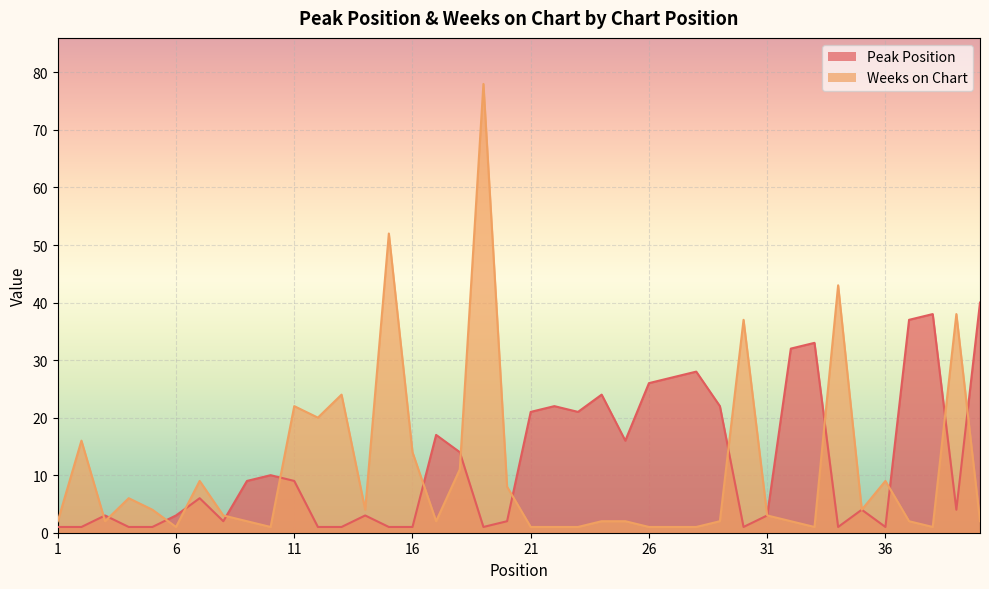

The value of Peak Position at 37 is 19. True or false?

False